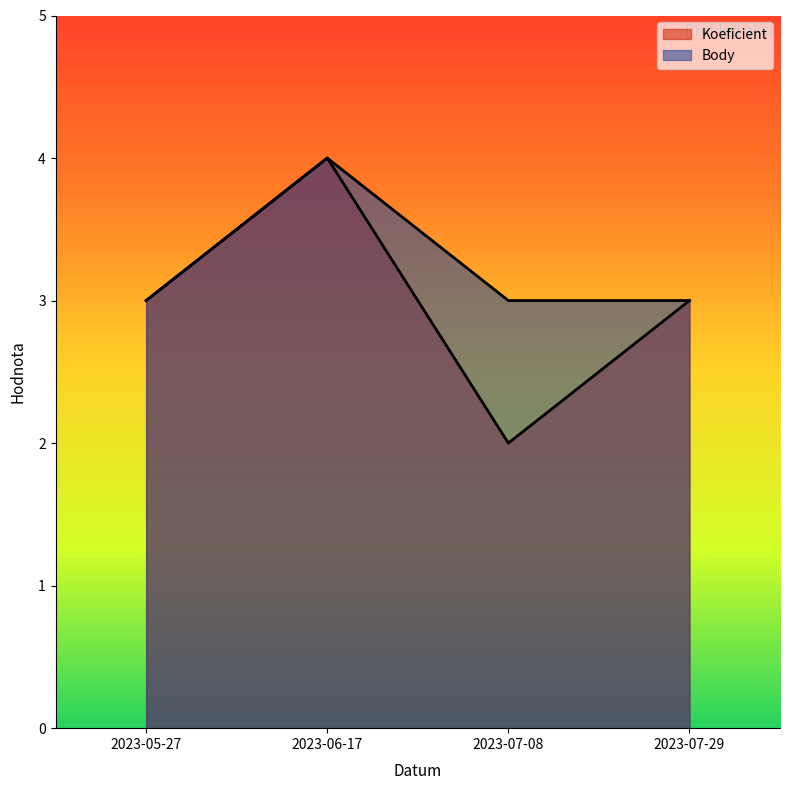

Reading right to left, transcribe all the data shown in this chart.

Koeficient: 3	2	4	3
Body: 3	3	4	3